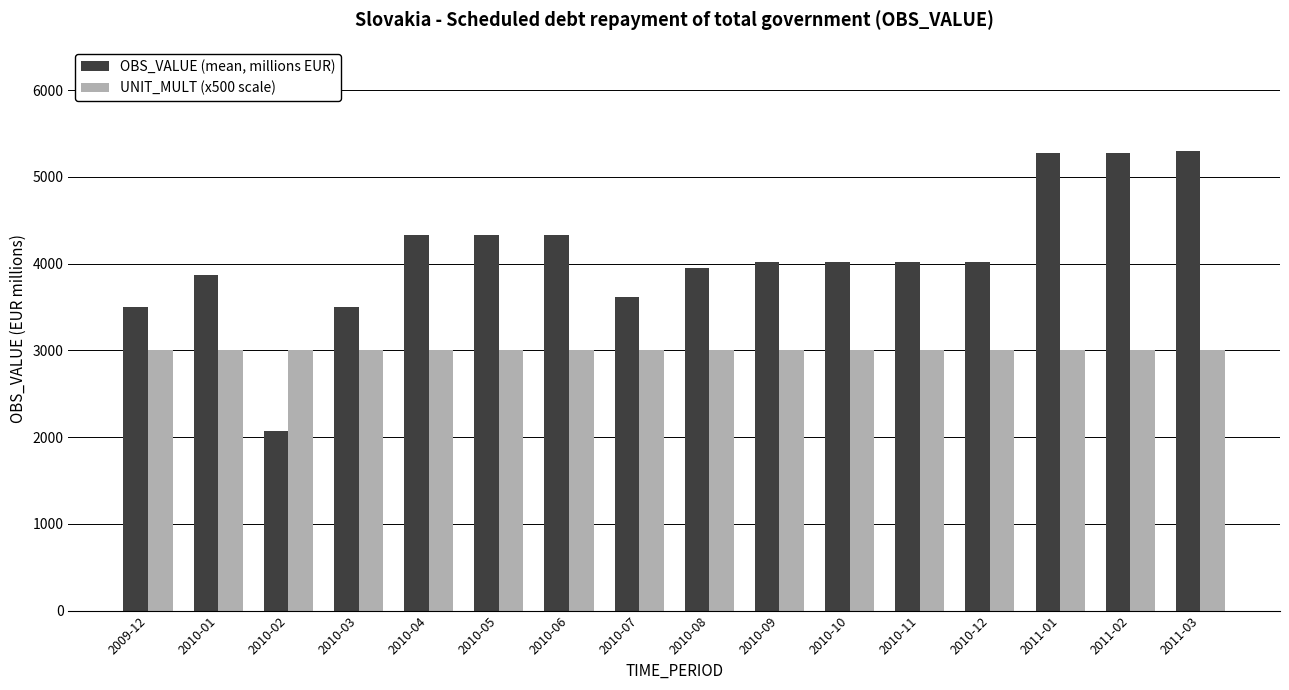

What is the maximum value shown in the chart?

5304.2